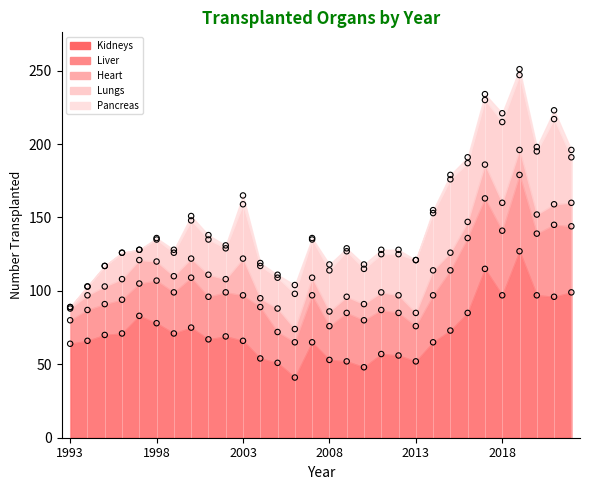

What is the total value across all series at 2001?

138